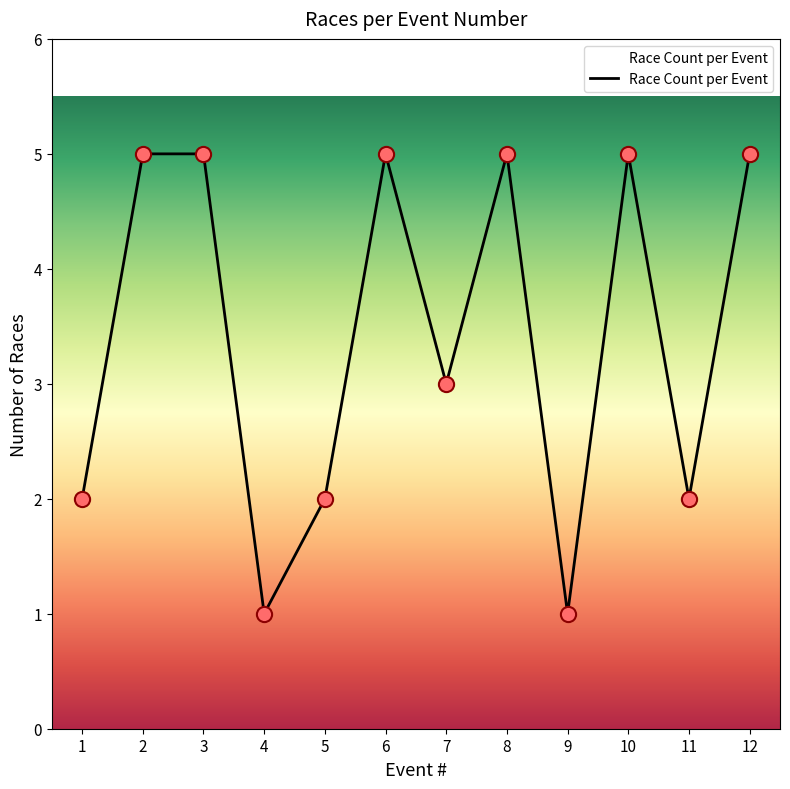

What is the change in value from 2 to 7?

-2